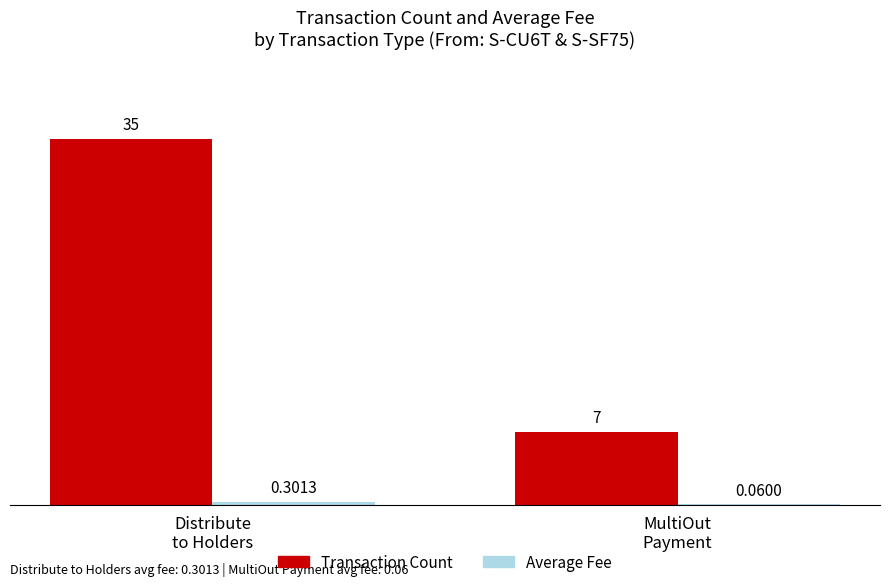

How many distinct data groups are displayed?

2